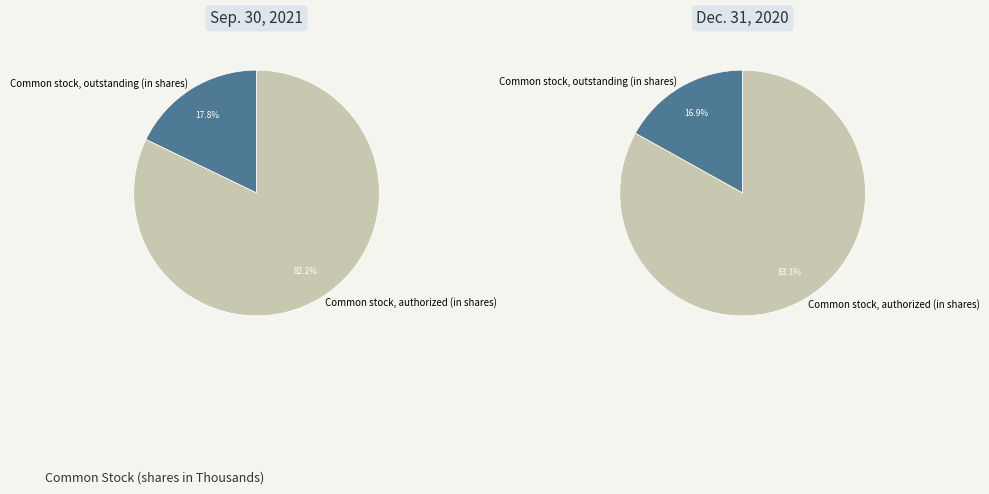

Is the sum of Common stock, authorized (in shares) and Common stock, outstanding (in shares) greater than half?

Yes